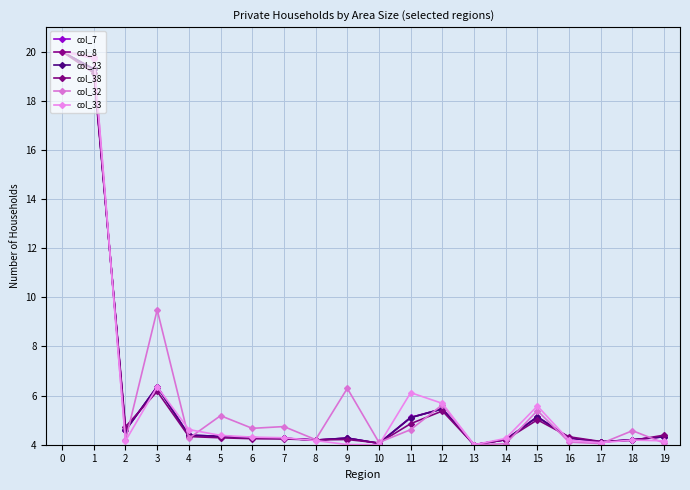

What is the sum of all col_38 values?

120.1